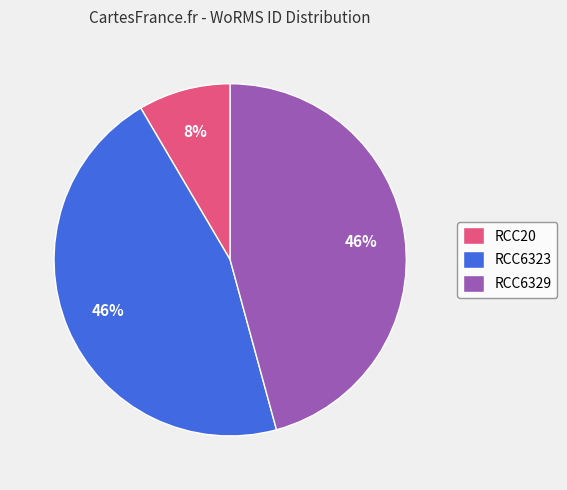

To the nearest percent, what percentage of the pie is RCC6329?

46%